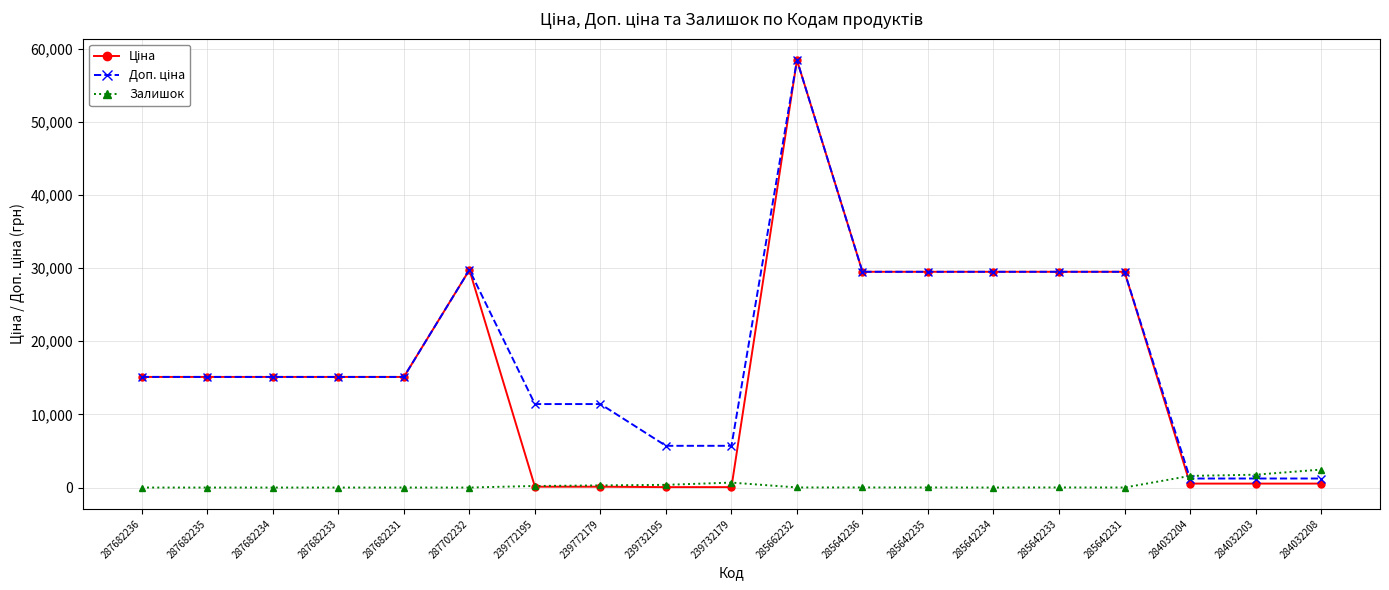

What is the difference between the highest and lowest values at 287682234?

15120.0